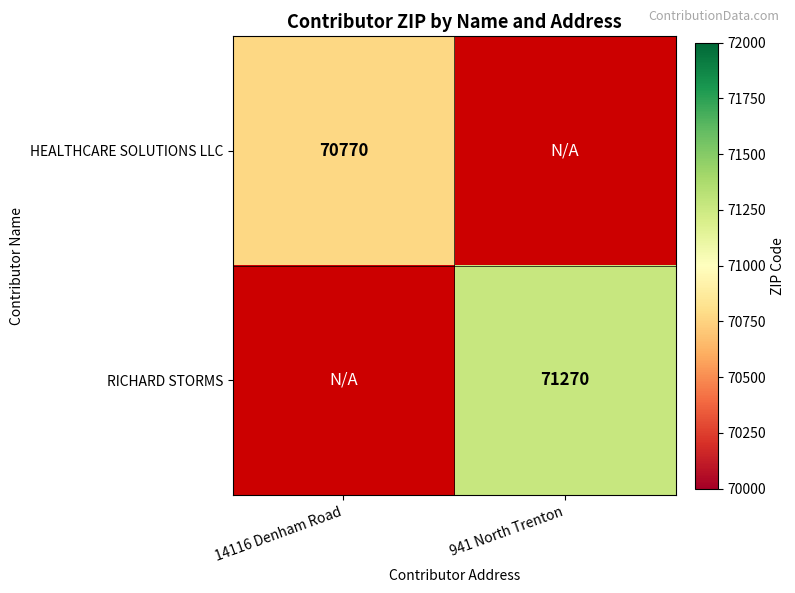

The HEALTHCARE SOLUTIONS LLC series shows 70770 at 14116 Denham Road. True or false?

True